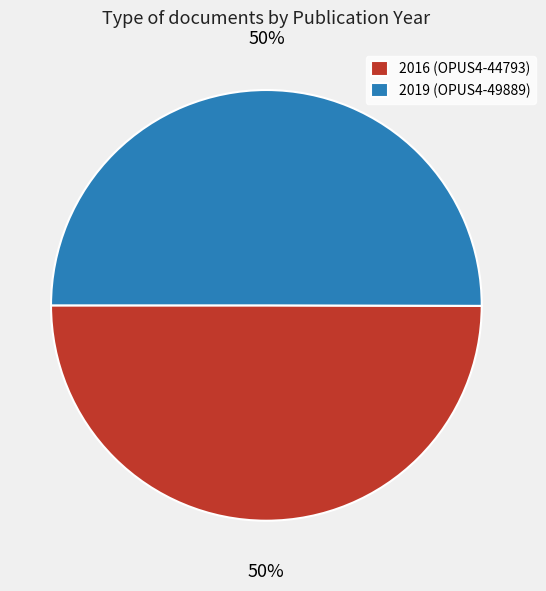

What percentage is the 2016 (OPUS4-44793) slice, to the nearest percent?

50%